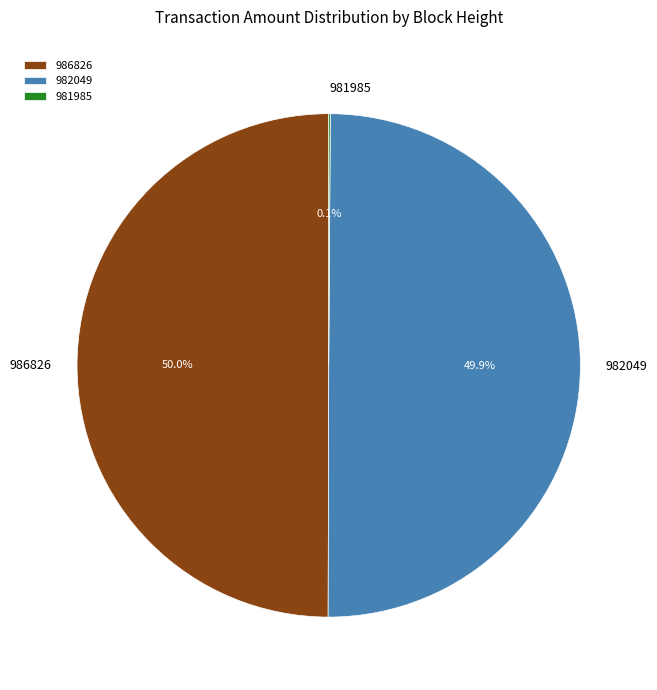

Combined, what portion of the pie is 982049 and 986826?

99.9%